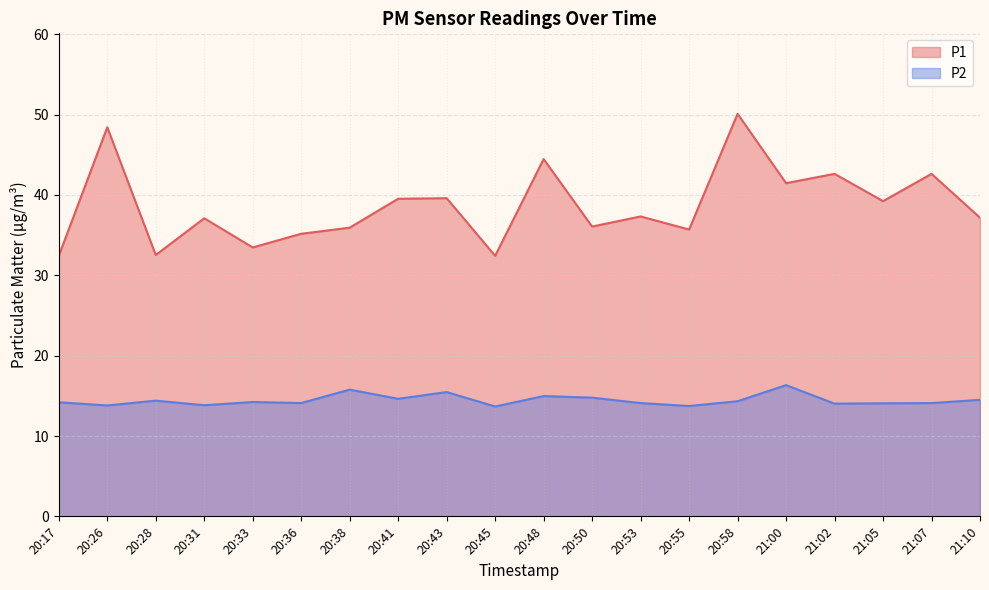

Is it true that P2 equals 13.8 at 20:26?

True